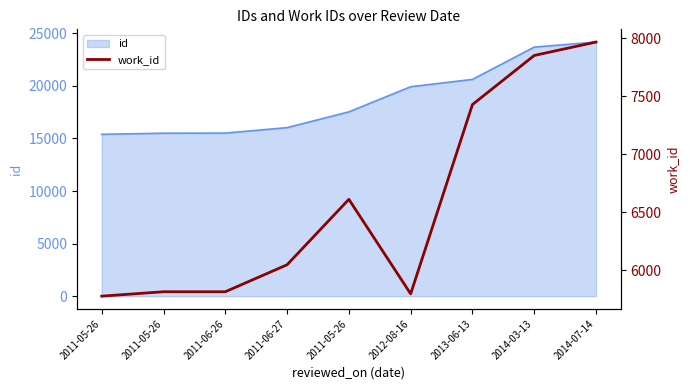

At which category does the chart reach its minimum across all series?

2011-05-26